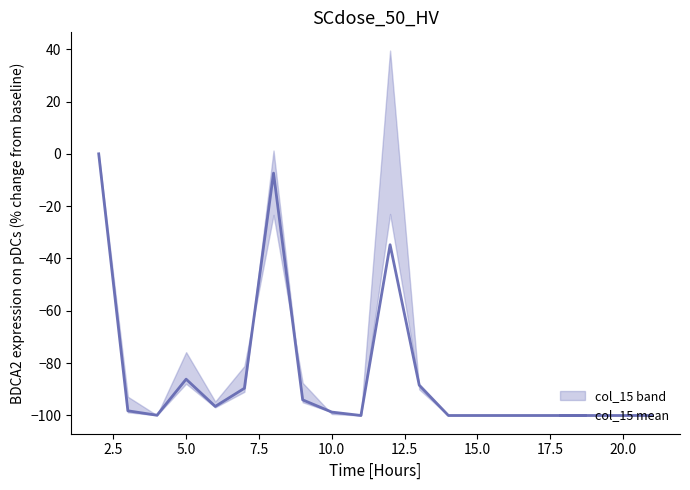

How many lines are shown in the chart?

1